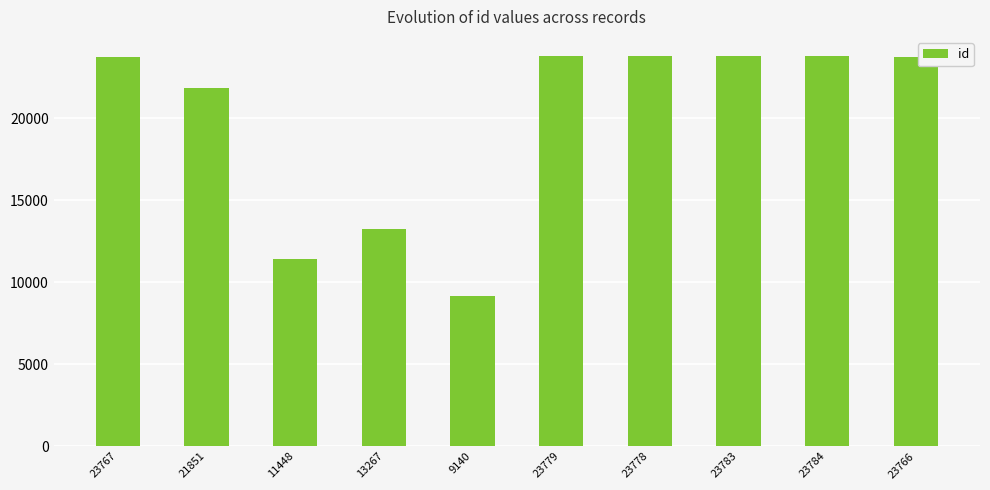

What is the label of the 1st bar from the right?

23766